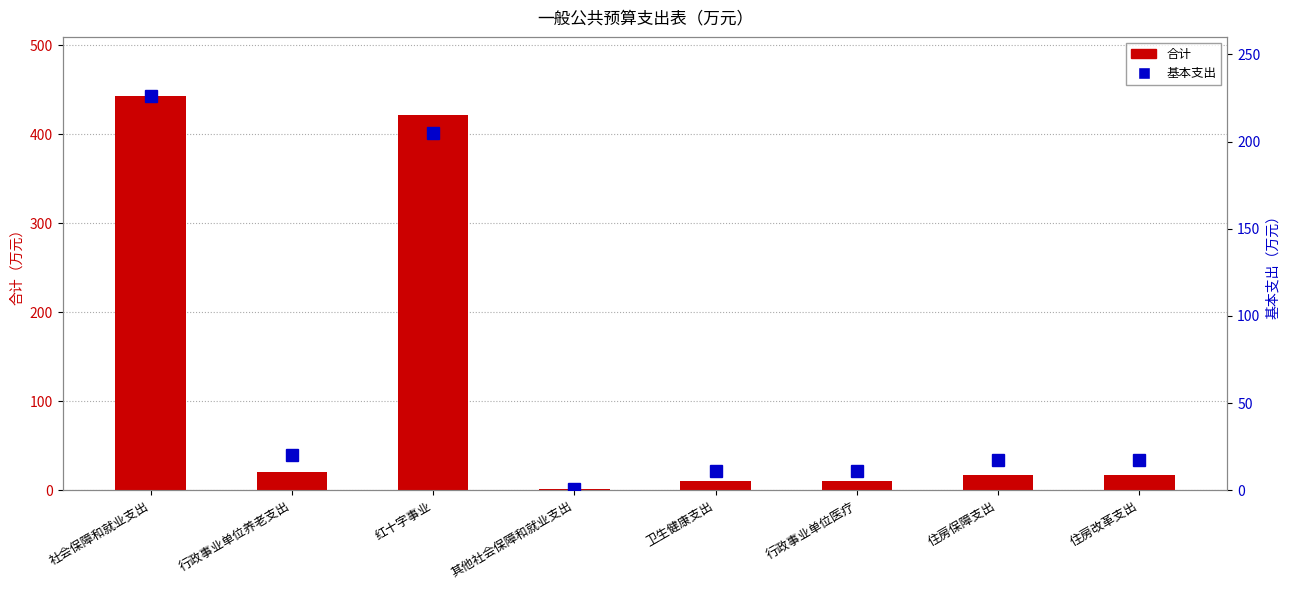

What is the sum of all 合计 values?

942.9